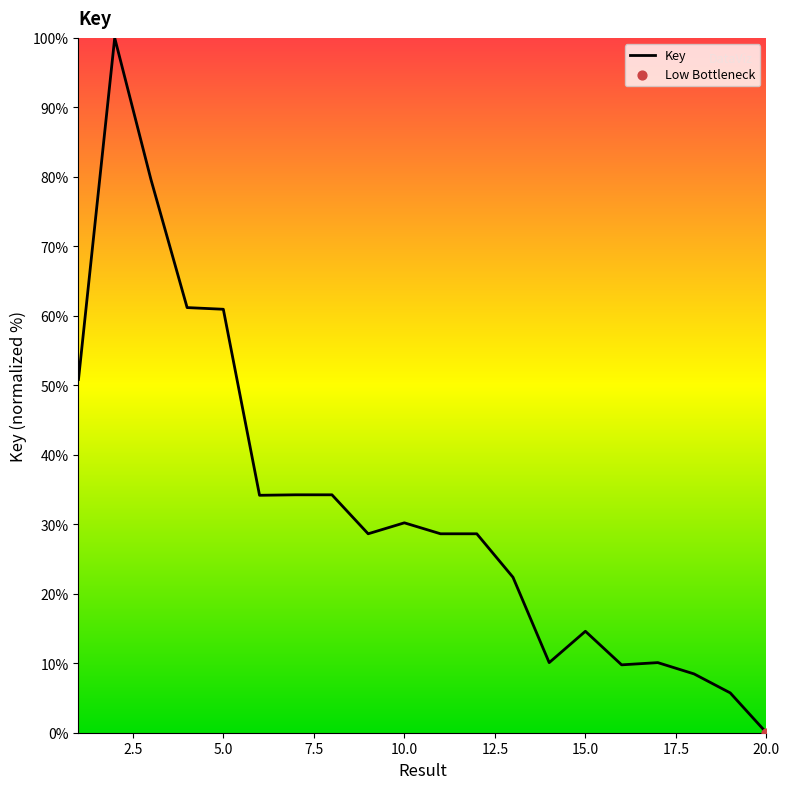

What is the difference between the maximum and minimum values?

100.0